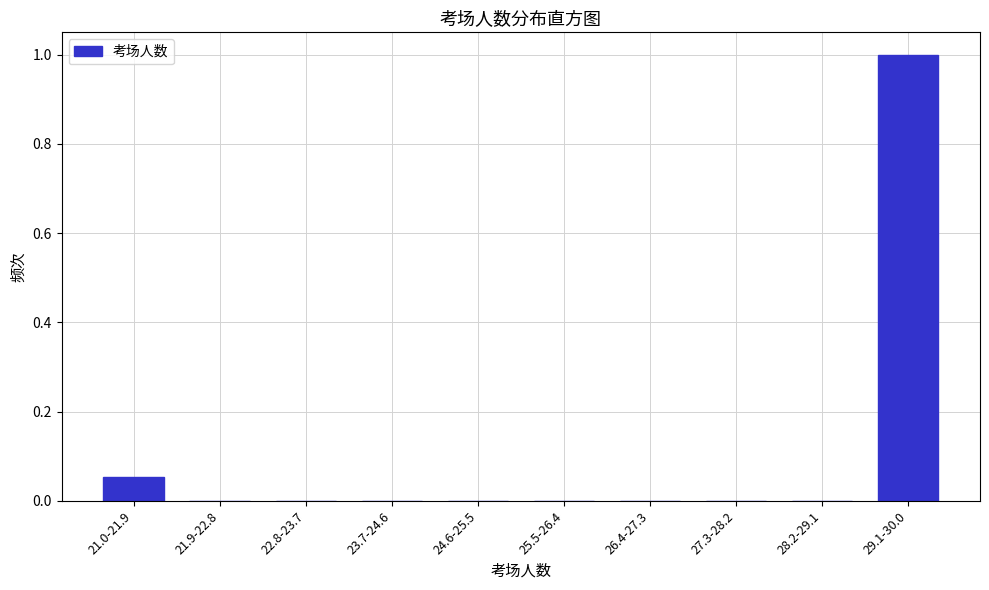

Is it true that the value at 22.8-23.7 is 0.6?

False